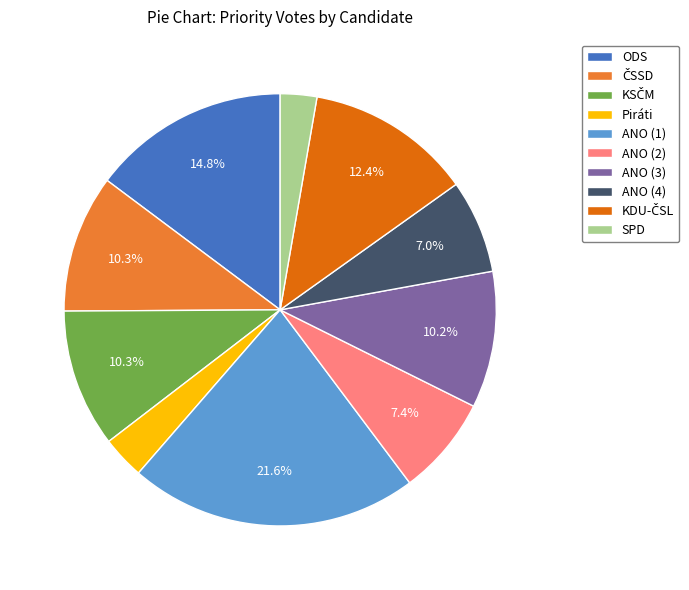

What is the largest slice in the pie chart?

ANO (1)